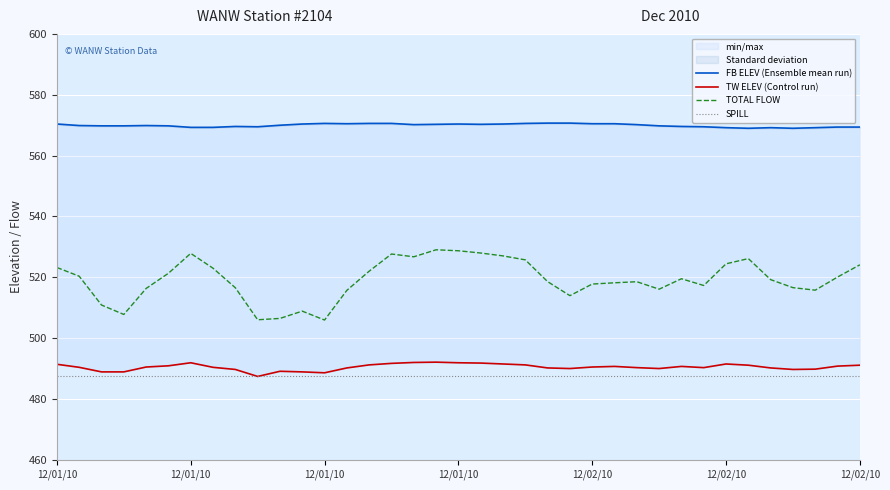

Is the value of TOTAL FLOW at 9 greater than the value of SPILL at 23?

Yes